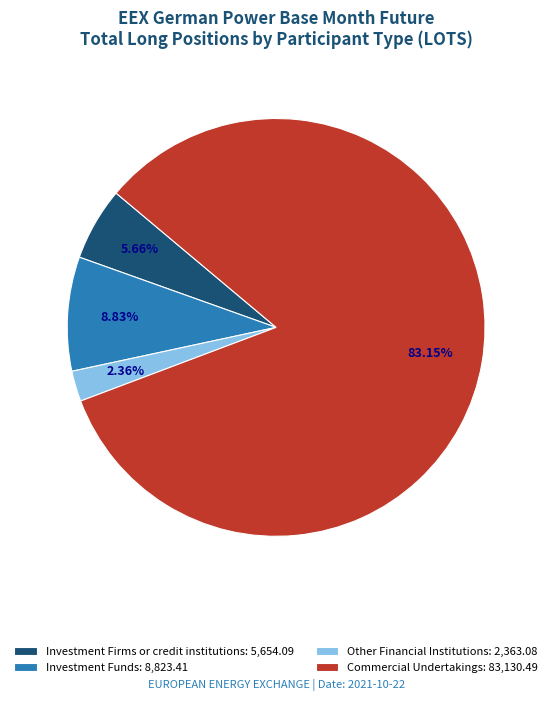

Rank the categories by value from lowest to highest.

Other Financial Institutions, Investment Firms or credit institutions, Investment Funds, Commercial Undertakings